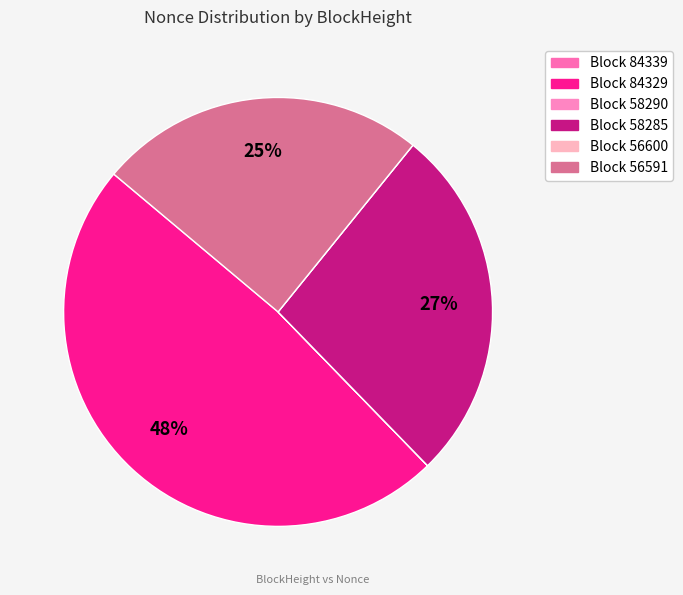

How many slices are in this pie chart?

6